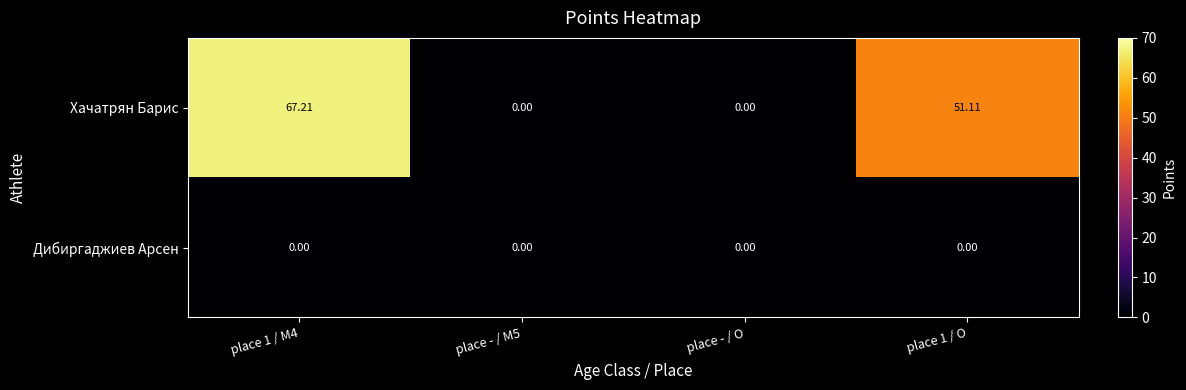

Rank the series by their maximum value, from highest to lowest.

Хачатрян Барис, Дибиргаджиев Арсен